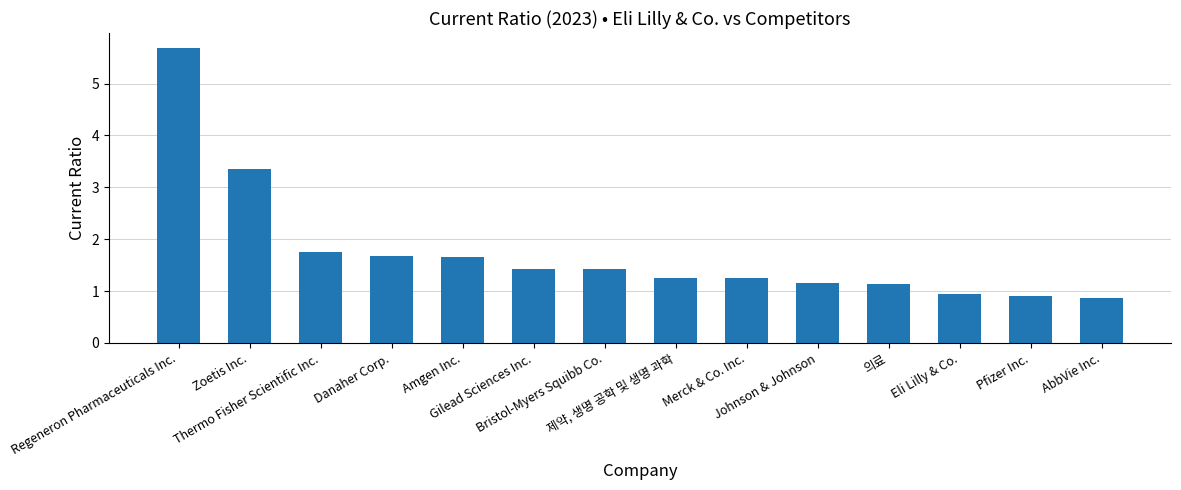

What is the label of the 11th bar from the right?

Danaher Corp.